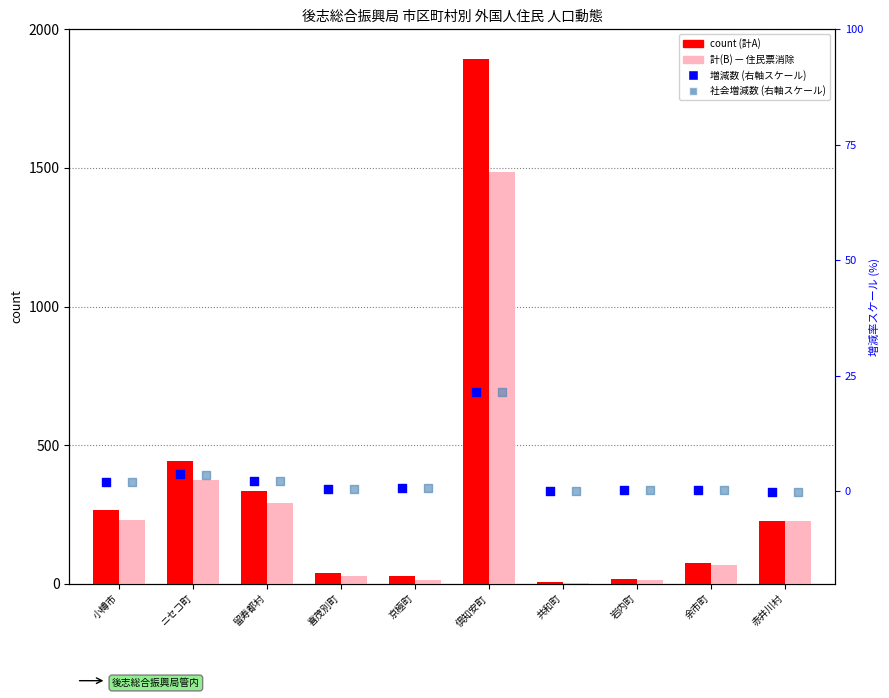

Which series has the largest total across all categories?

count (計A)